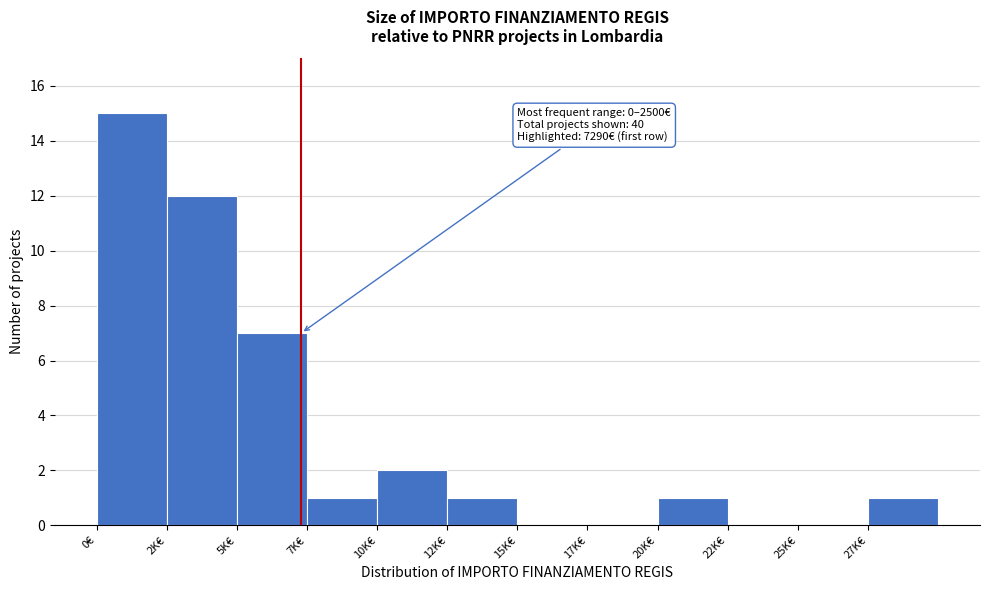

Reading left to right, what are all the values shown in this chart?

0€=15	2K€=12	5K€=7	7K€=1	10K€=2	12K€=1	15K€=0	17K€=0	20K€=1	22K€=0	25K€=0	27K€=1